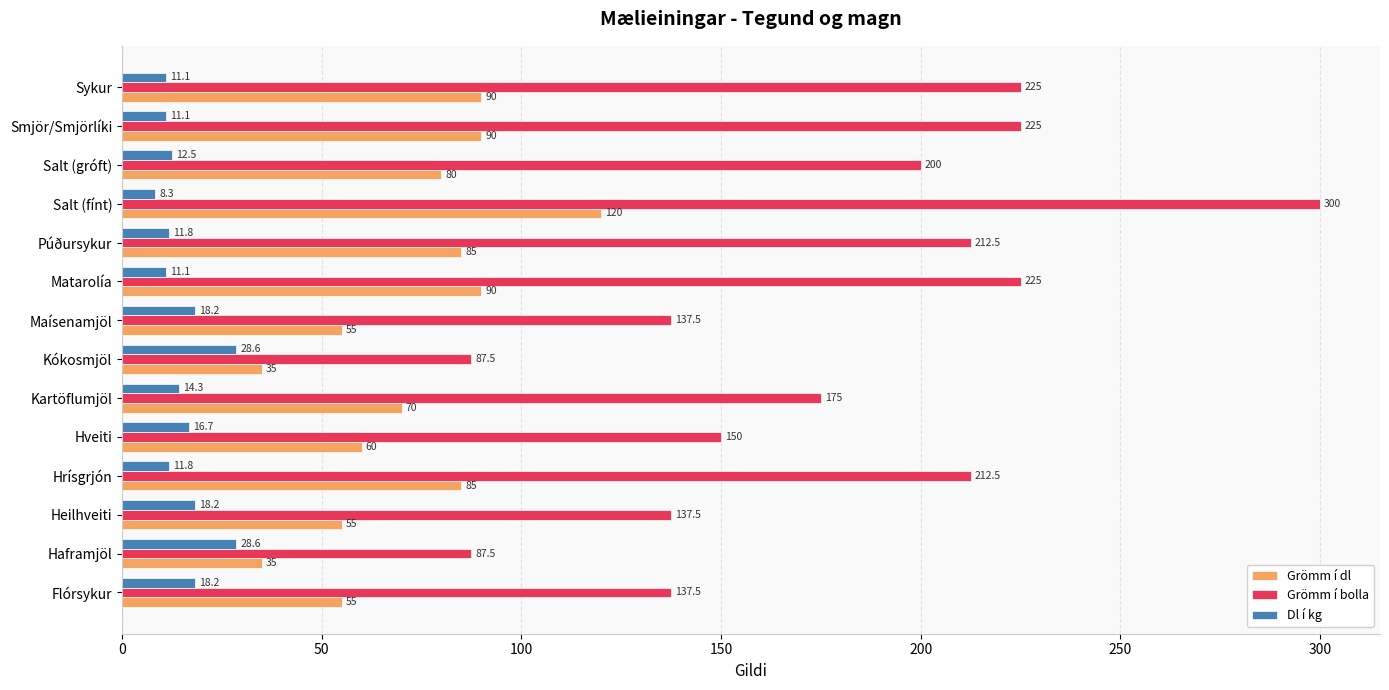

At which category is the sum across all series the highest?

Salt (fínt)